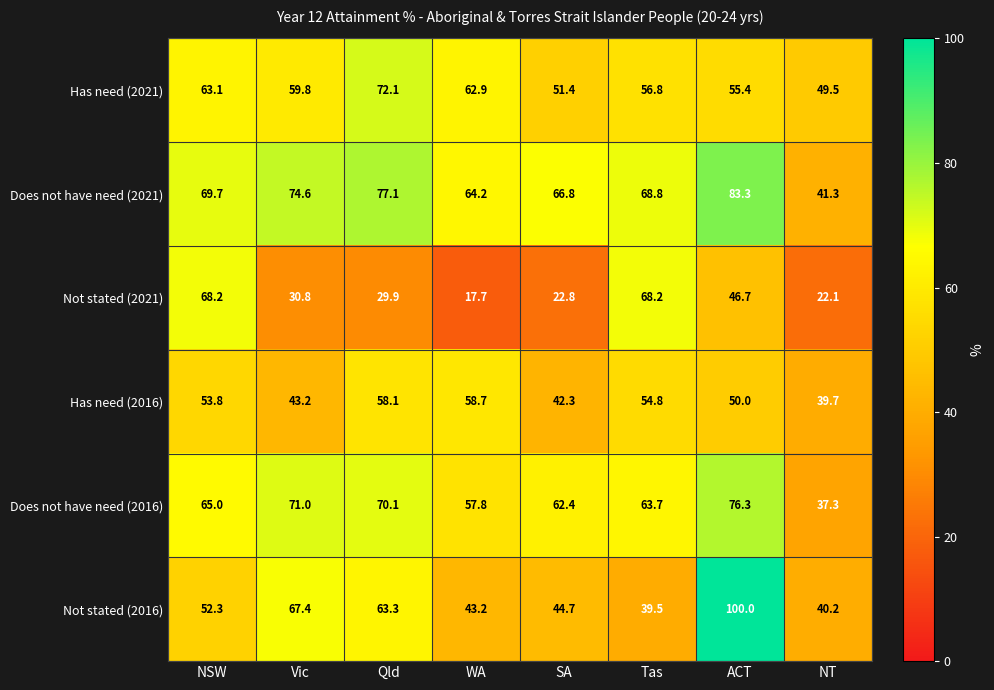

True or false: Not stated (2021) has a value of 68.2 at NSW.

True